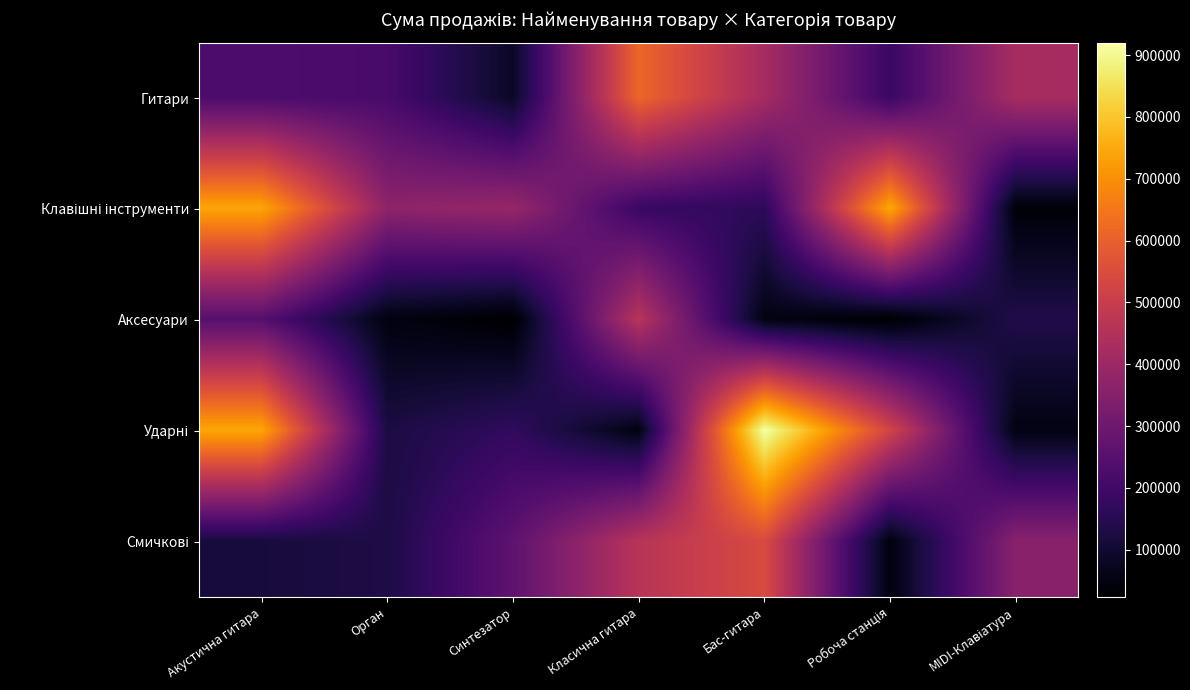

At which category does the chart reach its peak across all series?

Бас-гитара